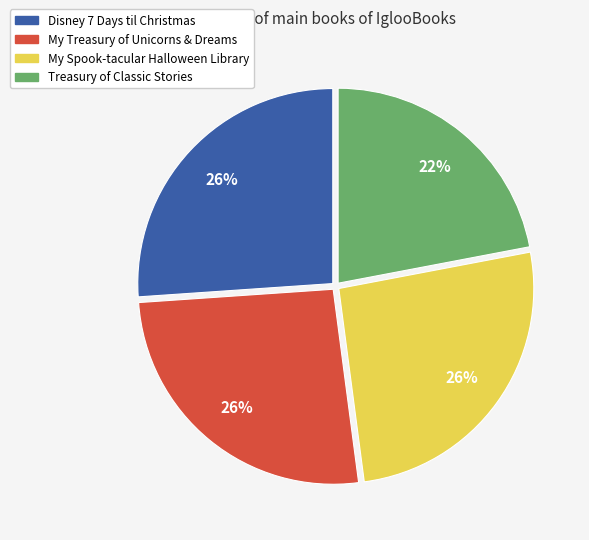

What is the ratio of the value at My Spook-tacular Halloween Library to the value at Disney 7 Days til Christmas?

1.0